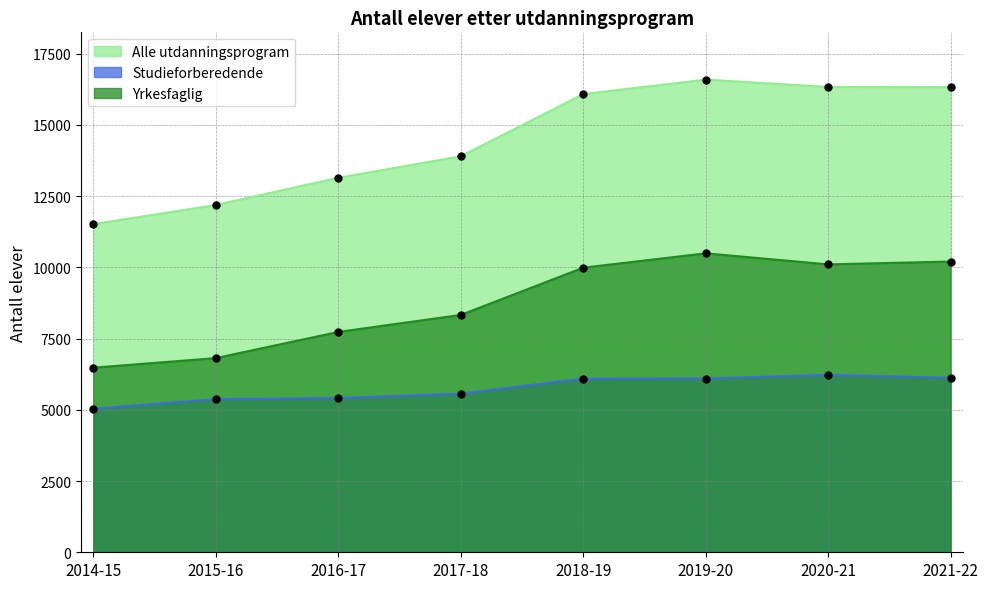

How many data points in Yrkesfaglig are above 9985?

3